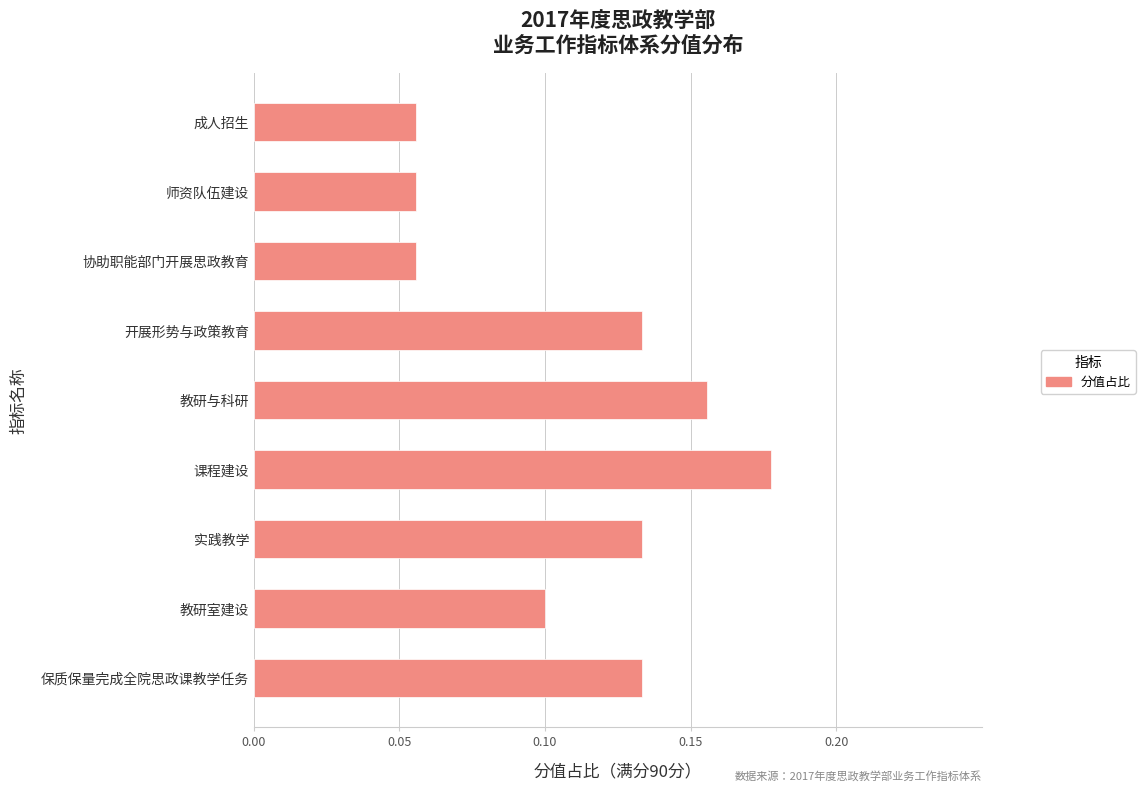

How many values are between 0 and 1?

9